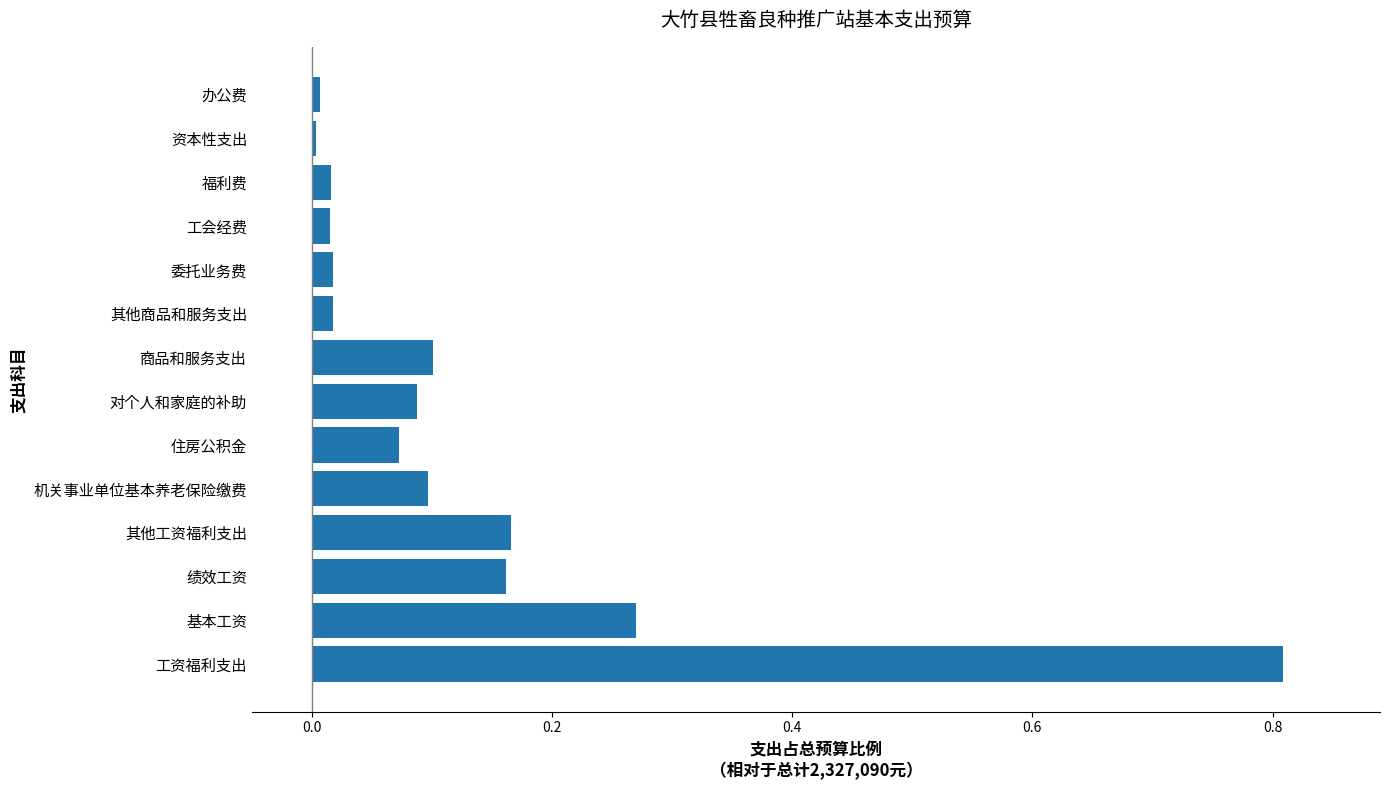

What is the difference between the maximum and minimum values?

0.8